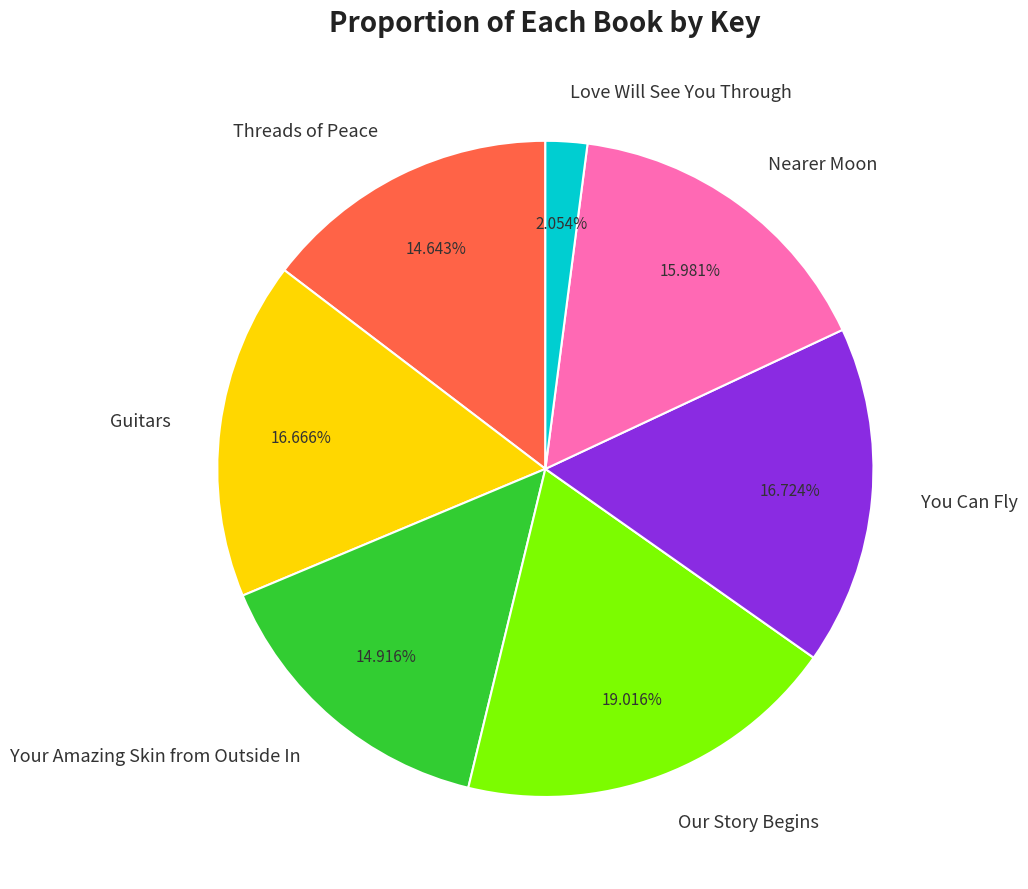

What percentage is the You Can Fly slice, to the nearest percent?

17%